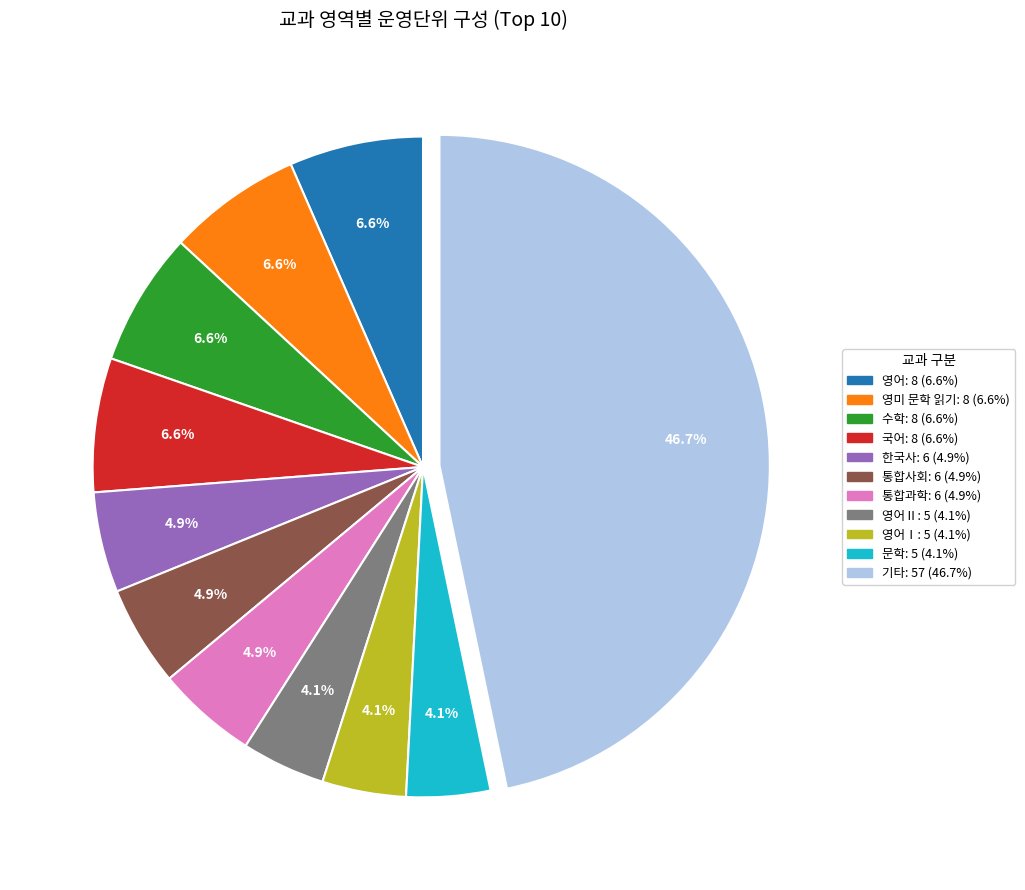

Does any single category account for the majority?

No